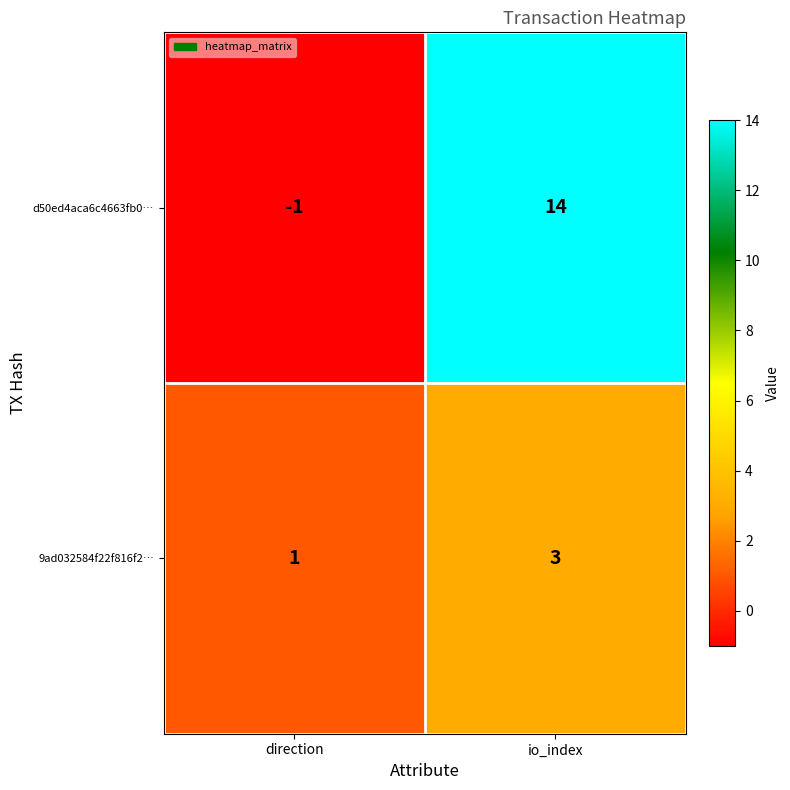

The value of 9ad032584f22f816f2… at direction is 0. True or false?

False